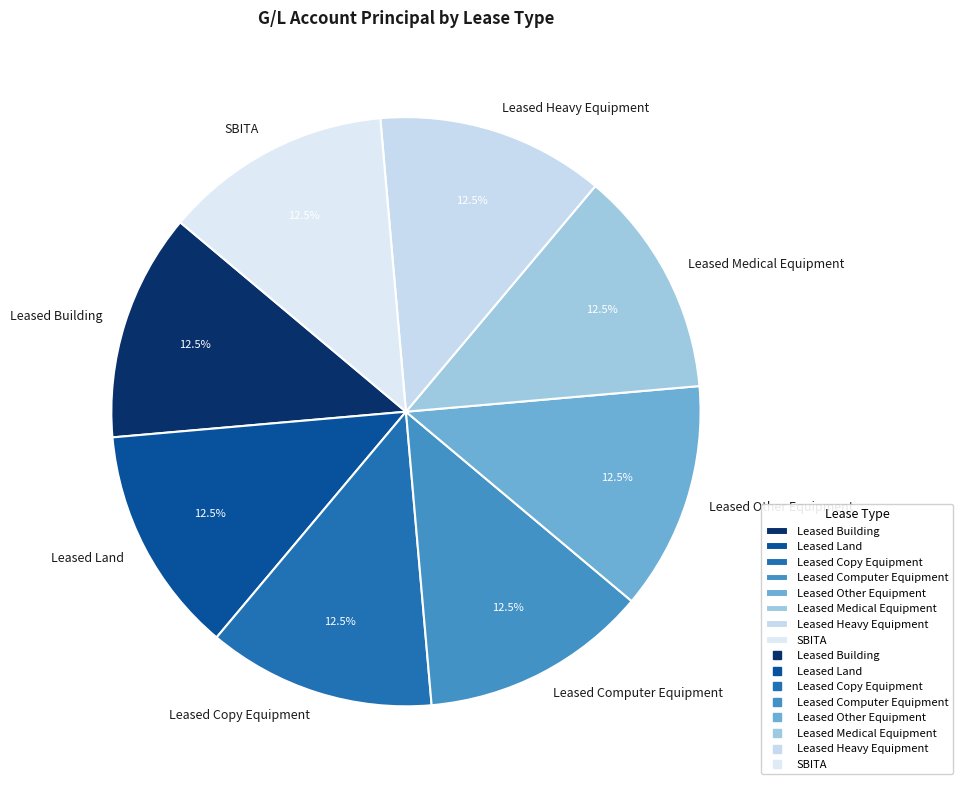

How much of the chart is everything except Leased Computer Equipment?

87.5%